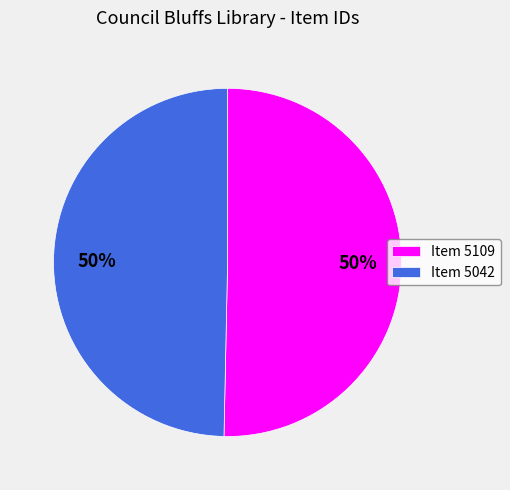

The Item 5109 slice represents 50% of the pie. True or false?

True